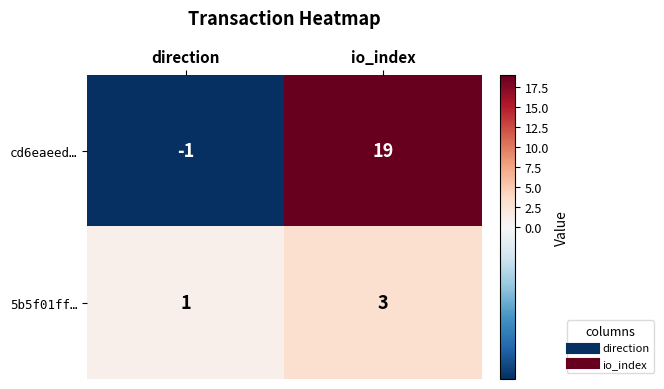

Is it true that cd6eaeed… equals -1 at direction?

True